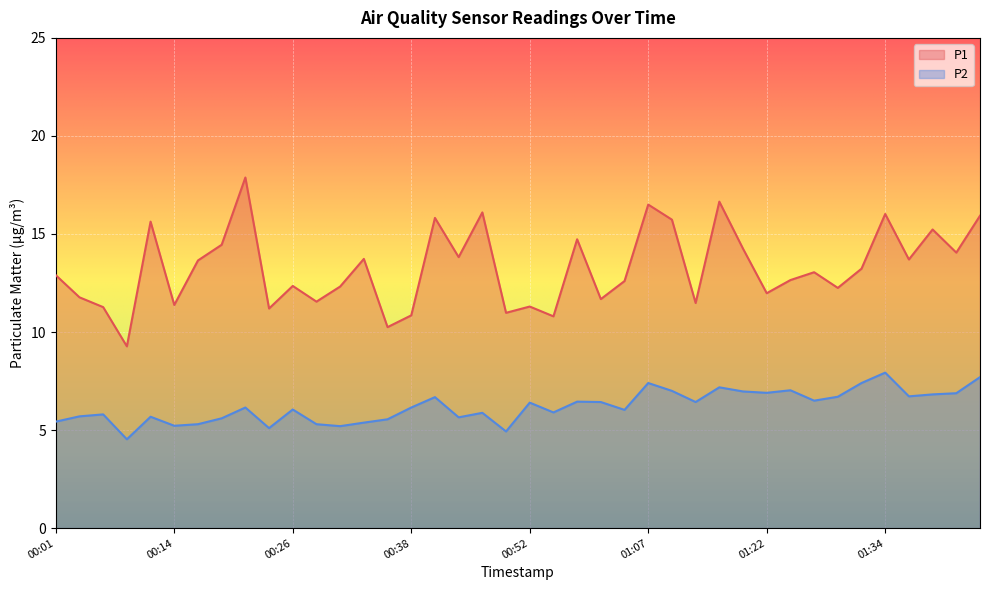

What is the maximum value for P2?

7.9